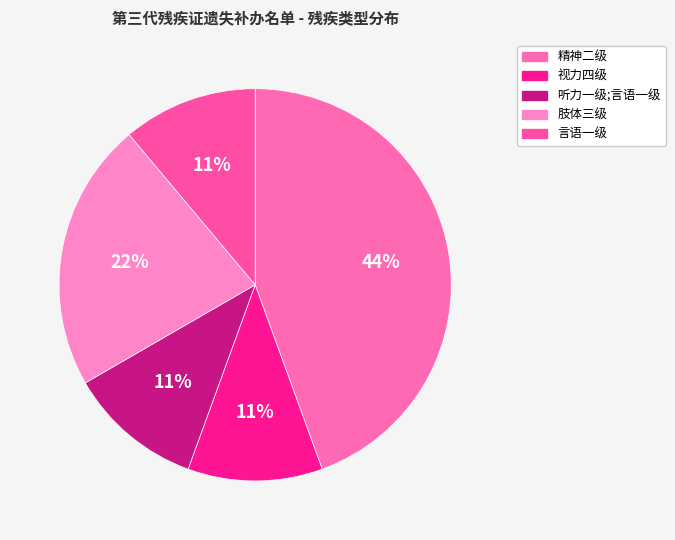

What percentage is the 听力一级;言语一级 slice, to the nearest percent?

11%